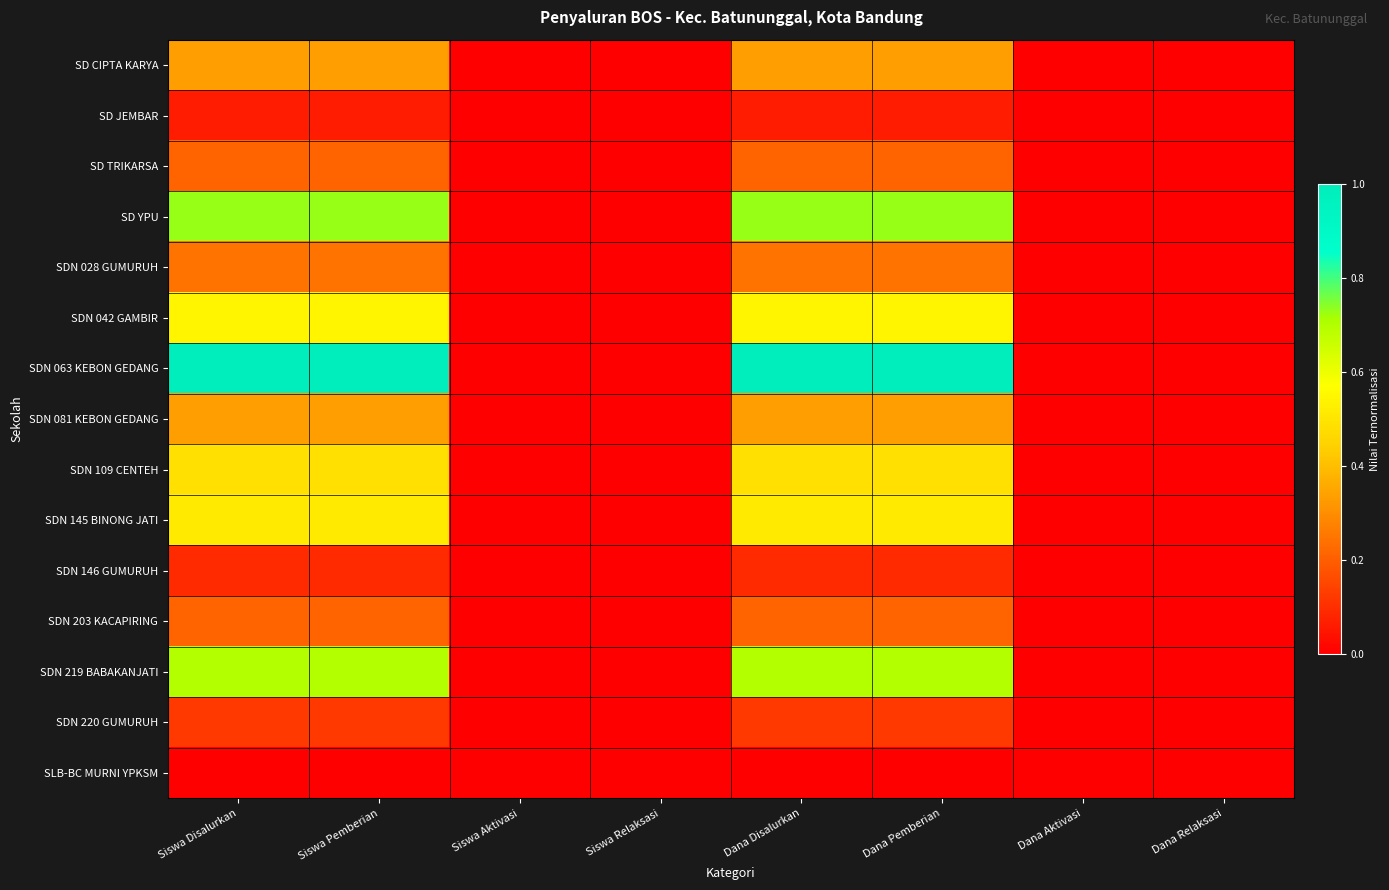

Reading right to left, transcribe all the data shown in this chart.

SD CIPTA KARYA: Dana Relaksasi=0.0	Dana Aktivasi=0.0	Dana Pemberian=0.3	Dana Disalurkan=0.3	Siswa Relaksasi=0.0	Siswa Aktivasi=0.0	Siswa Pemberian=0.3	Siswa Disalurkan=0.3
SD JEMBAR: Dana Relaksasi=0.0	Dana Aktivasi=0.0	Dana Pemberian=0.1	Dana Disalurkan=0.1	Siswa Relaksasi=0.0	Siswa Aktivasi=0.0	Siswa Pemberian=0.1	Siswa Disalurkan=0.1
SD TRIKARSA: Dana Relaksasi=0.0	Dana Aktivasi=0.0	Dana Pemberian=0.2	Dana Disalurkan=0.2	Siswa Relaksasi=0.0	Siswa Aktivasi=0.0	Siswa Pemberian=0.2	Siswa Disalurkan=0.2
SD YPU: Dana Relaksasi=0.0	Dana Aktivasi=0.0	Dana Pemberian=0.7	Dana Disalurkan=0.7	Siswa Relaksasi=0.0	Siswa Aktivasi=0.0	Siswa Pemberian=0.7	Siswa Disalurkan=0.7
SDN 028 GUMURUH: Dana Relaksasi=0.0	Dana Aktivasi=0.0	Dana Pemberian=0.2	Dana Disalurkan=0.2	Siswa Relaksasi=0.0	Siswa Aktivasi=0.0	Siswa Pemberian=0.2	Siswa Disalurkan=0.2
SDN 042 GAMBIR: Dana Relaksasi=0.0	Dana Aktivasi=0.0	Dana Pemberian=0.5	Dana Disalurkan=0.5	Siswa Relaksasi=0.0	Siswa Aktivasi=0.0	Siswa Pemberian=0.5	Siswa Disalurkan=0.5
SDN 063 KEBON GEDANG: Dana Relaksasi=0.0	Dana Aktivasi=0.0	Dana Pemberian=1.0	Dana Disalurkan=1.0	Siswa Relaksasi=0.0	Siswa Aktivasi=0.0	Siswa Pemberian=1.0	Siswa Disalurkan=1.0
SDN 081 KEBON GEDANG: Dana Relaksasi=0.0	Dana Aktivasi=0.0	Dana Pemberian=0.3	Dana Disalurkan=0.3	Siswa Relaksasi=0.0	Siswa Aktivasi=0.0	Siswa Pemberian=0.3	Siswa Disalurkan=0.3
SDN 109 CENTEH: Dana Relaksasi=0.0	Dana Aktivasi=0.0	Dana Pemberian=0.5	Dana Disalurkan=0.5	Siswa Relaksasi=0.0	Siswa Aktivasi=0.0	Siswa Pemberian=0.5	Siswa Disalurkan=0.5
SDN 145 BINONG JATI: Dana Relaksasi=0.0	Dana Aktivasi=0.0	Dana Pemberian=0.5	Dana Disalurkan=0.5	Siswa Relaksasi=0.0	Siswa Aktivasi=0.0	Siswa Pemberian=0.5	Siswa Disalurkan=0.5
SDN 146 GUMURUH: Dana Relaksasi=0.0	Dana Aktivasi=0.0	Dana Pemberian=0.1	Dana Disalurkan=0.1	Siswa Relaksasi=0.0	Siswa Aktivasi=0.0	Siswa Pemberian=0.1	Siswa Disalurkan=0.1
SDN 203 KACAPIRING: Dana Relaksasi=0.0	Dana Aktivasi=0.0	Dana Pemberian=0.2	Dana Disalurkan=0.2	Siswa Relaksasi=0.0	Siswa Aktivasi=0.0	Siswa Pemberian=0.2	Siswa Disalurkan=0.2
SDN 219 BABAKANJATI: Dana Relaksasi=0.0	Dana Aktivasi=0.0	Dana Pemberian=0.7	Dana Disalurkan=0.7	Siswa Relaksasi=0.0	Siswa Aktivasi=0.0	Siswa Pemberian=0.7	Siswa Disalurkan=0.7
SDN 220 GUMURUH: Dana Relaksasi=0.0	Dana Aktivasi=0.0	Dana Pemberian=0.1	Dana Disalurkan=0.1	Siswa Relaksasi=0.0	Siswa Aktivasi=0.0	Siswa Pemberian=0.1	Siswa Disalurkan=0.1
SLB-BC MURNI YPKSM: Dana Relaksasi=0.0	Dana Aktivasi=0.0	Dana Pemberian=0.0	Dana Disalurkan=0.0	Siswa Relaksasi=0.0	Siswa Aktivasi=0.0	Siswa Pemberian=0.0	Siswa Disalurkan=0.0